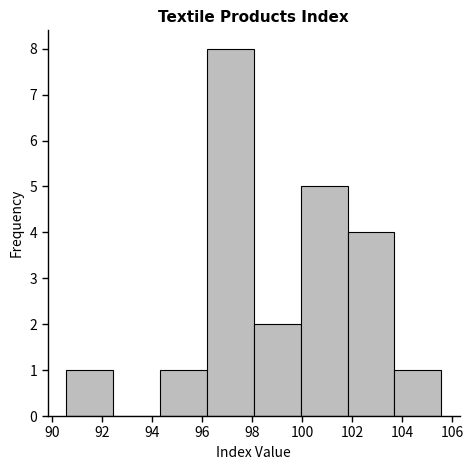

How tall is the bar that spans 90.6 to 92.4 on the x-axis? Neither the bar edges nor the heights are printed on the chart, so give them approximately, as read against the axes.

1